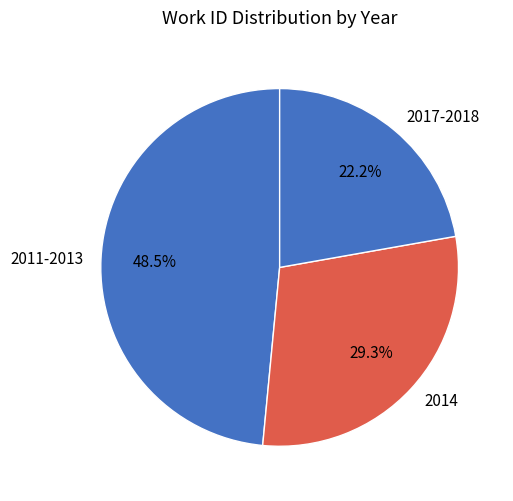

Which category has the smallest portion of the pie?

2017-2018